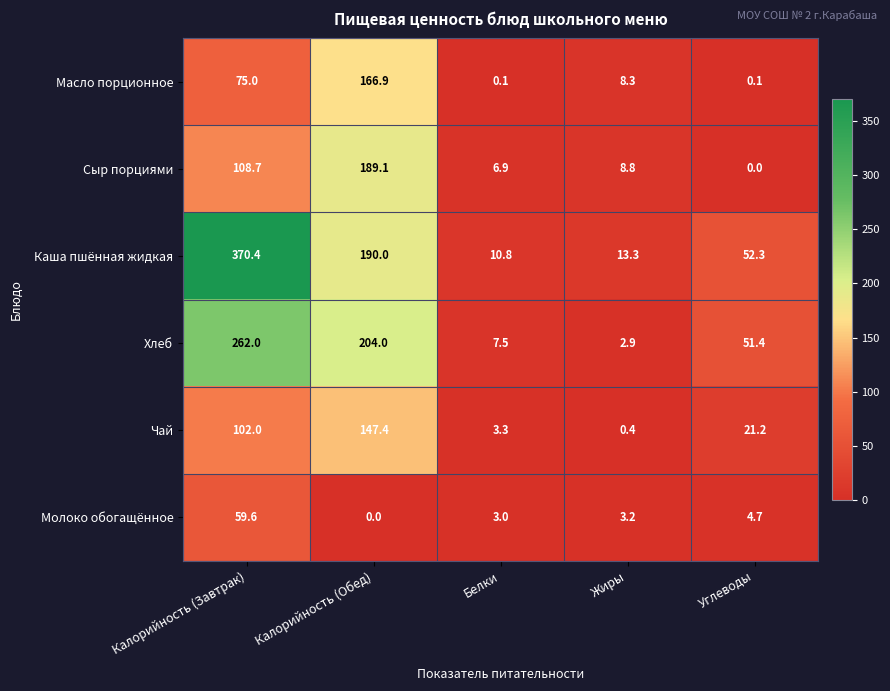

At which label does Масло порционное first exceed 8?

Калорийность (Завтрак)